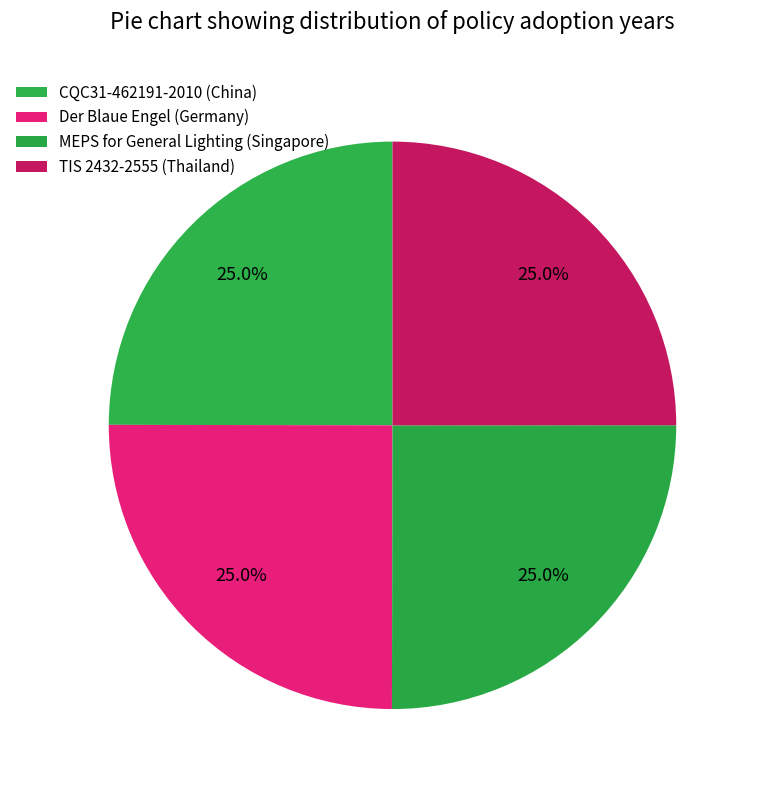

To the nearest percent, what percentage of the pie is Der Blaue Engel (Germany)?

25%